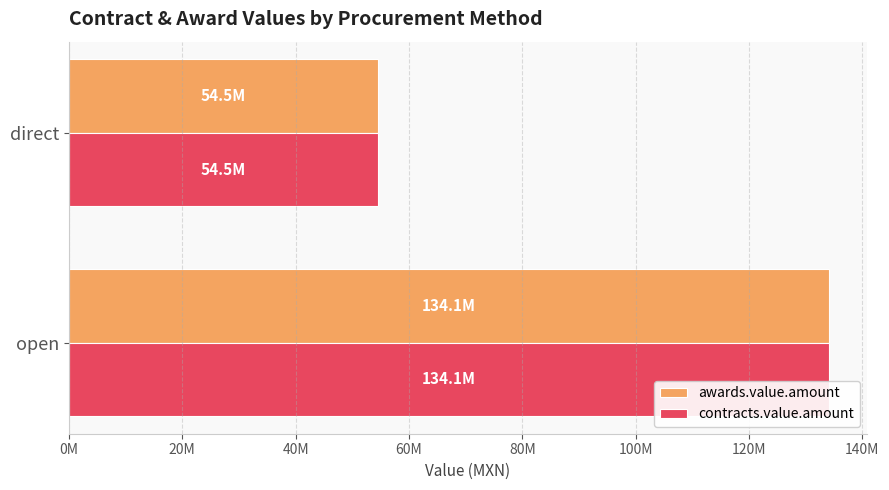

What is the difference between the maximum and minimum values in the awards.value.amount series?

79570135.4